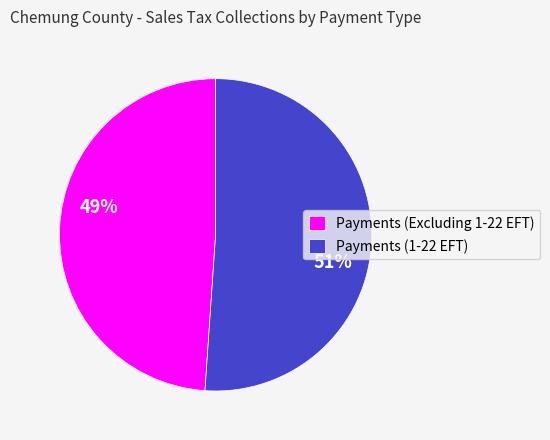

What is the smallest slice in the pie chart?

Payments (Excluding 1-22 EFT)